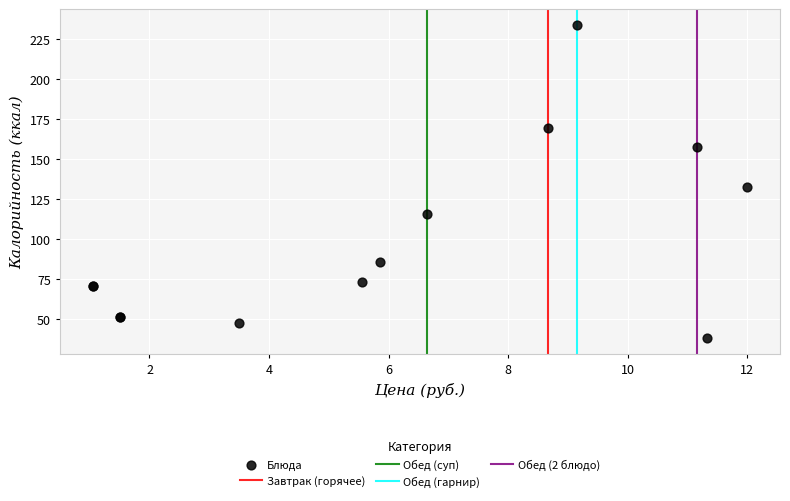

What Y value in the scatter plot is closest to 135?

132.2